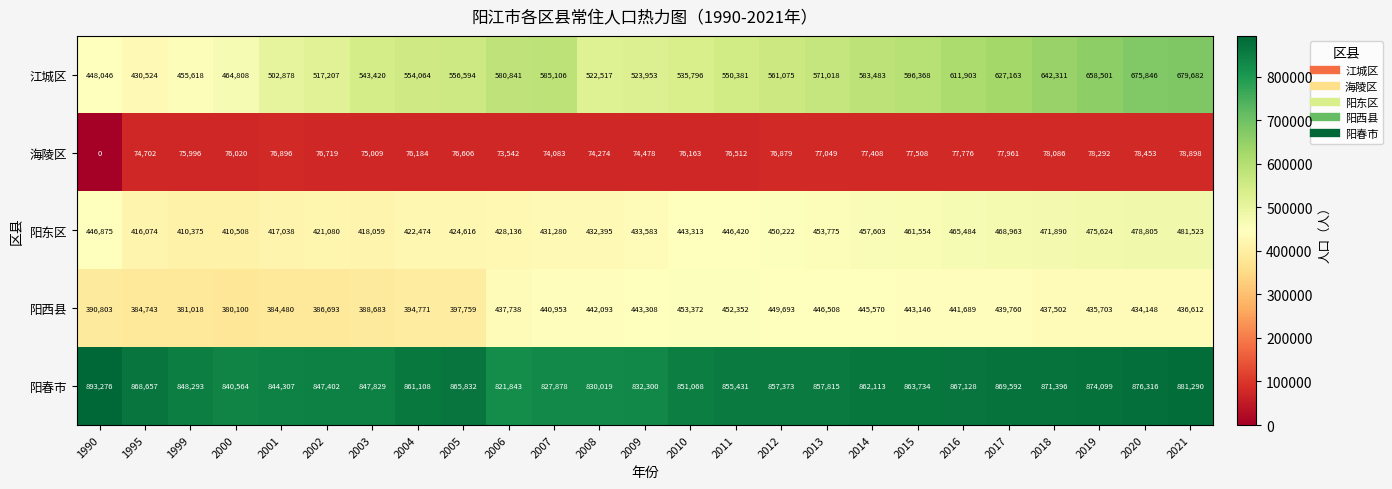

Is it true that 阳东区 equals 637292 at 2005?

False